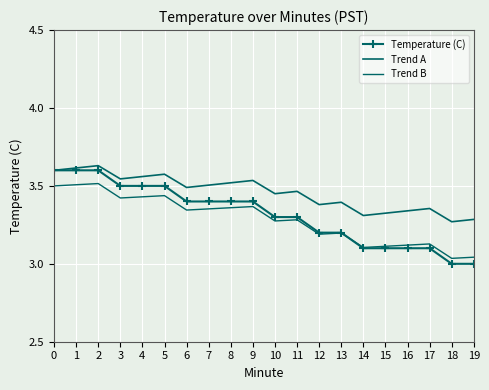

What is the total value across all series at 5?

10.5